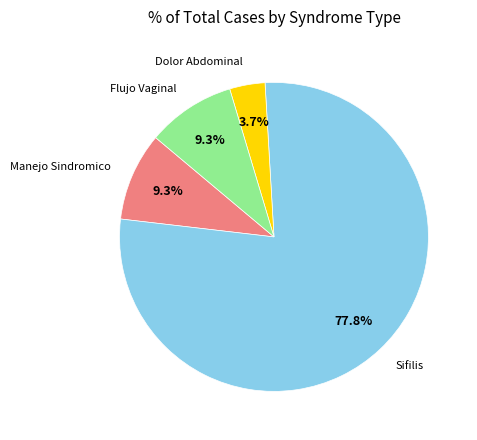

Is there a majority slice in this chart?

Yes